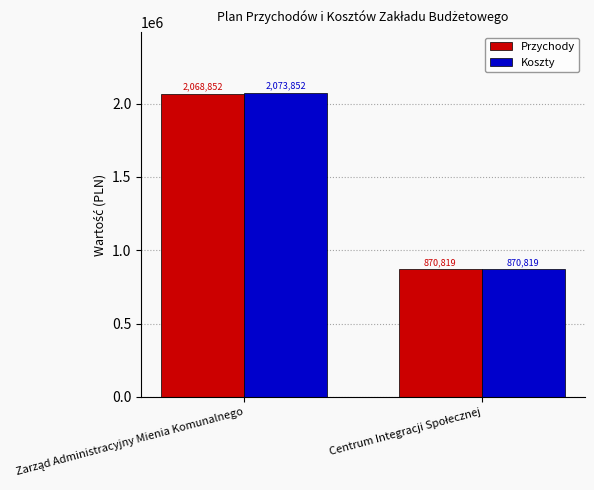

Count the number of data series in this chart.

2